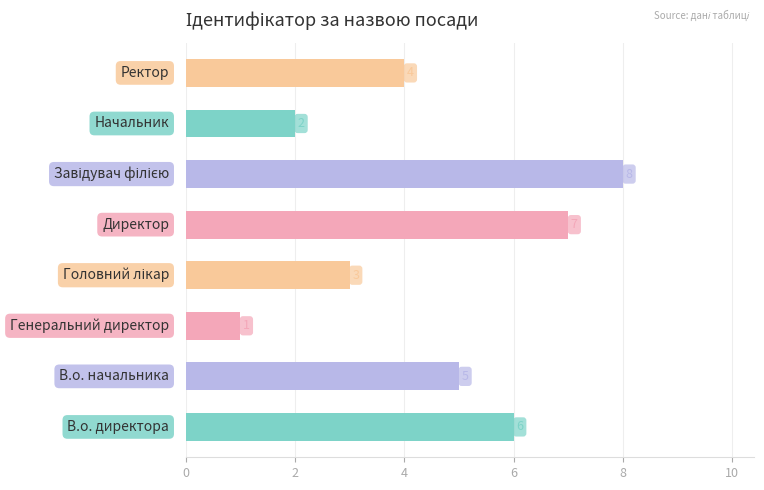

Count the values in the range 3 to 7.

5